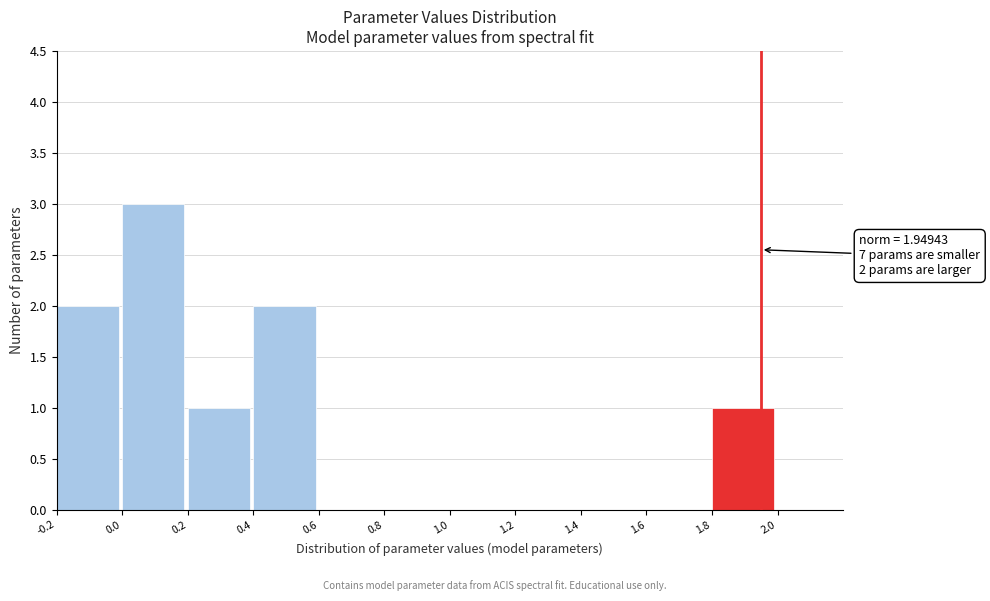

Which range on the x-axis has the tallest bar?

0.0 to 0.2